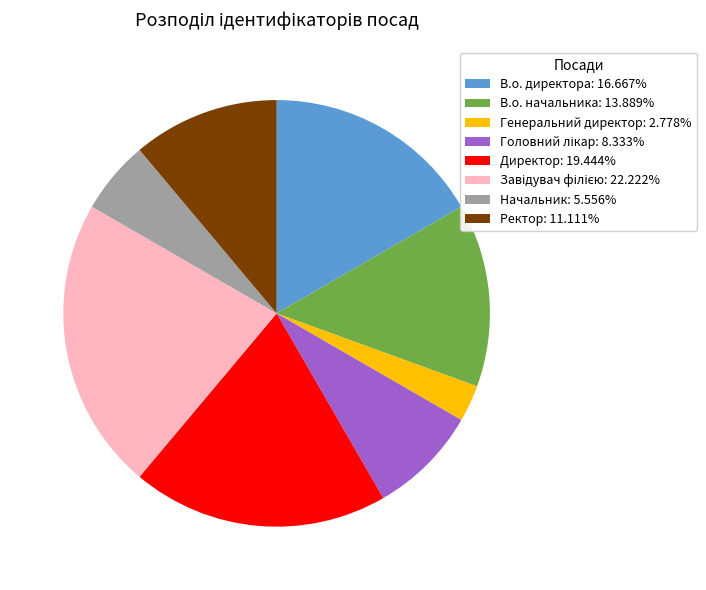

Does Начальник represent more than half of the total?

No